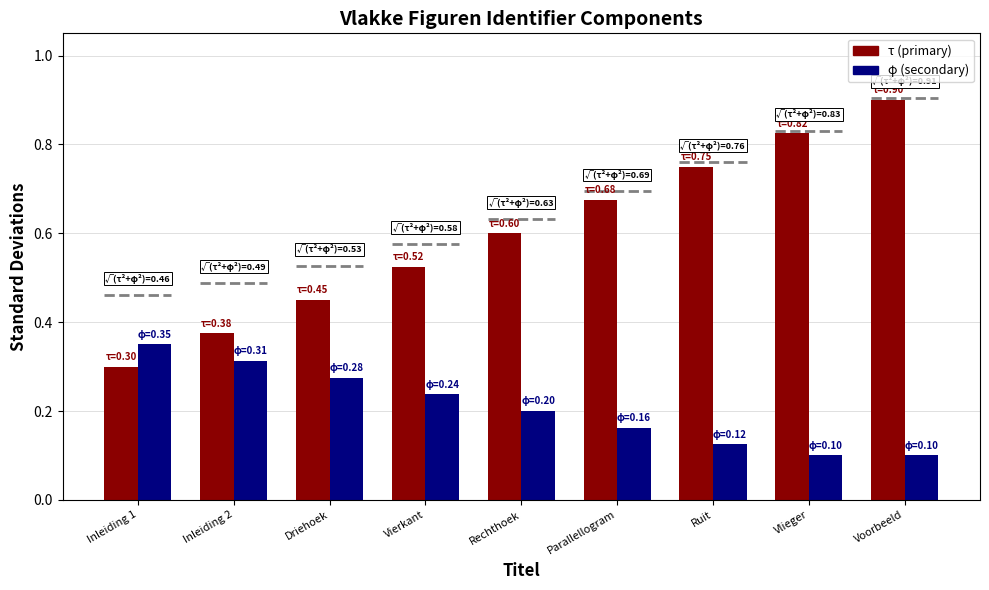

Rank the series by their average value, from highest to lowest.

τ (primary), φ (secondary)